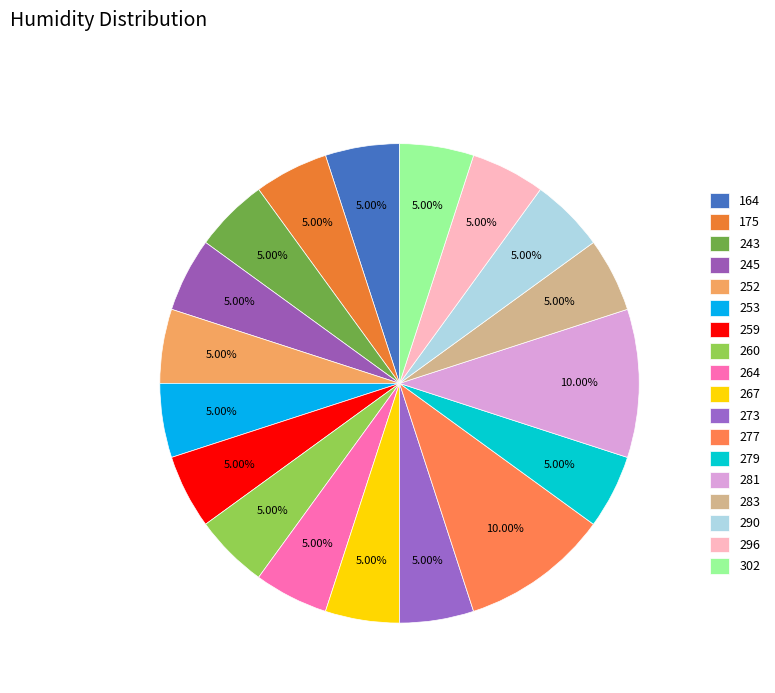

Count the number of slices in the pie.

18